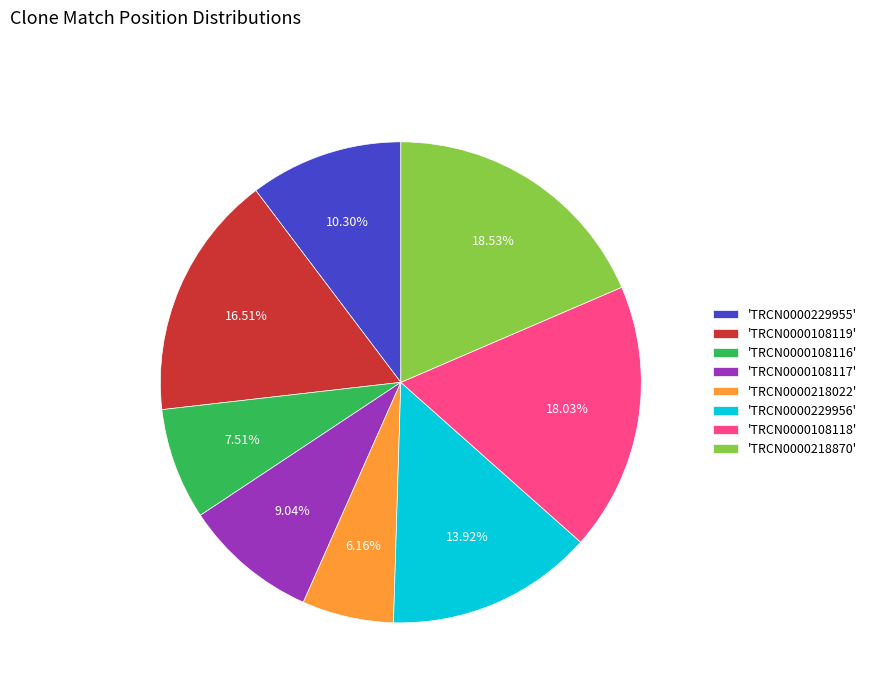

Count the number of slices in the pie.

8